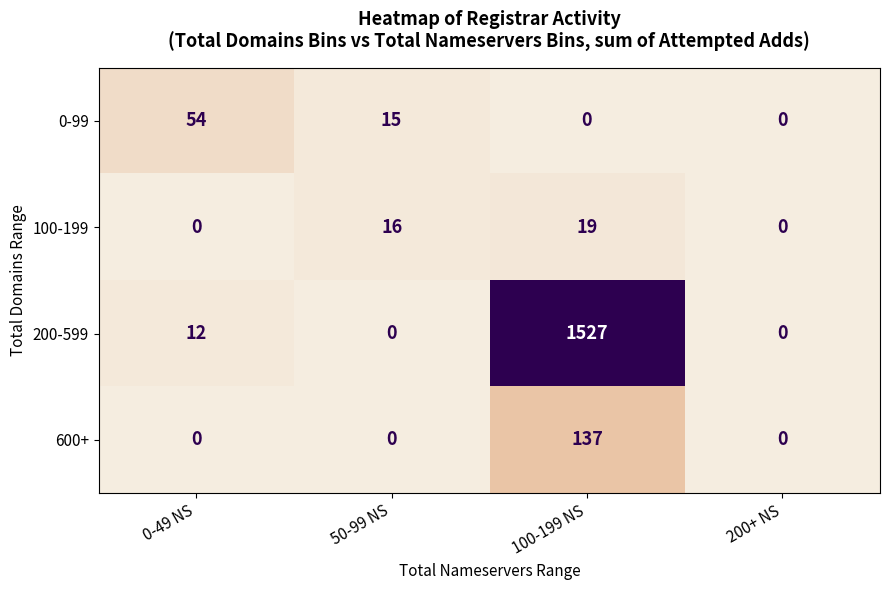

What is the maximum value shown in the chart?

1527